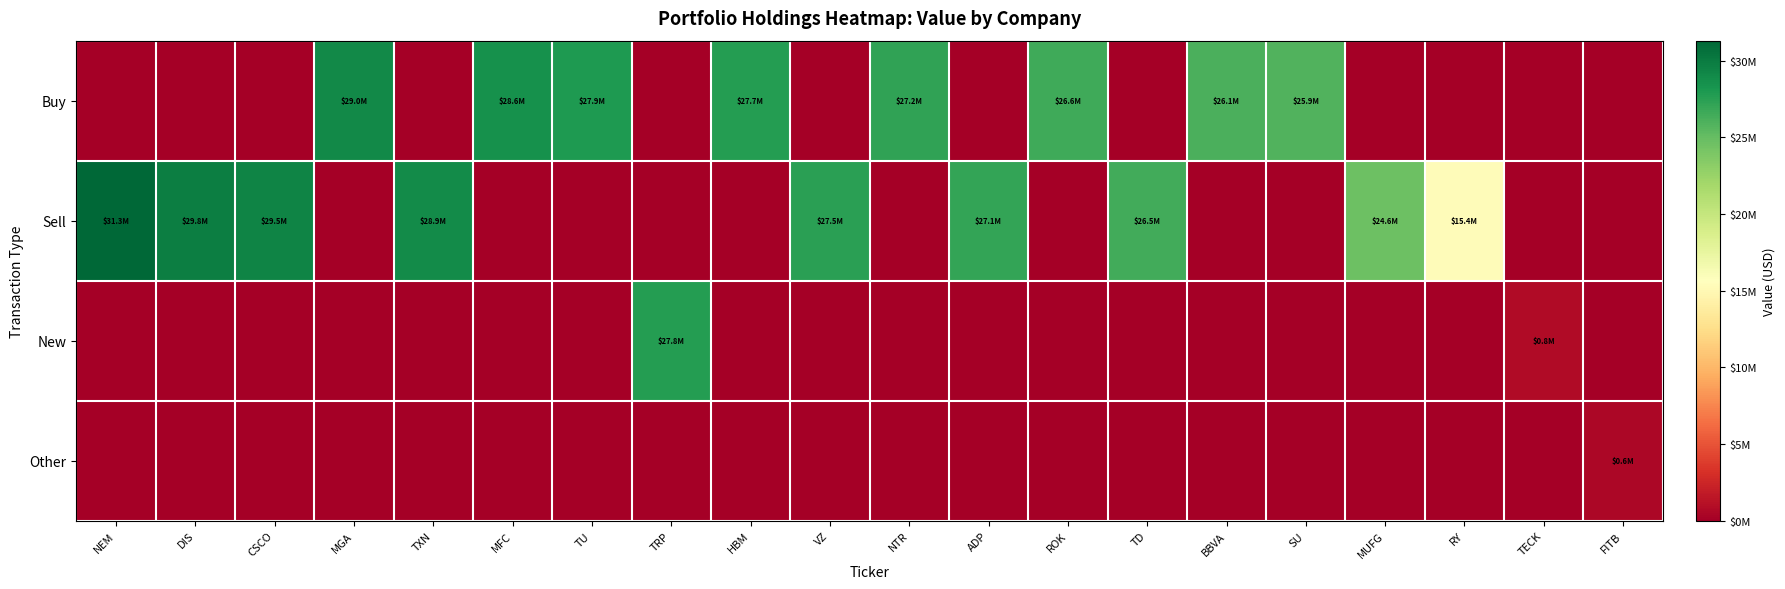

Which series has the largest total across all categories?

Sell